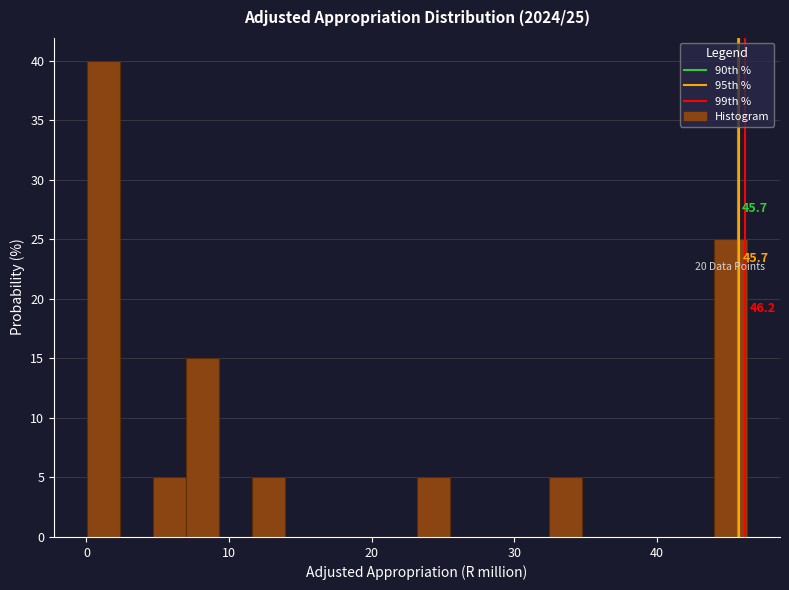

Around what value on the x-axis is the tallest bar? Give the approximate position of its centre, as read against the axis.

1